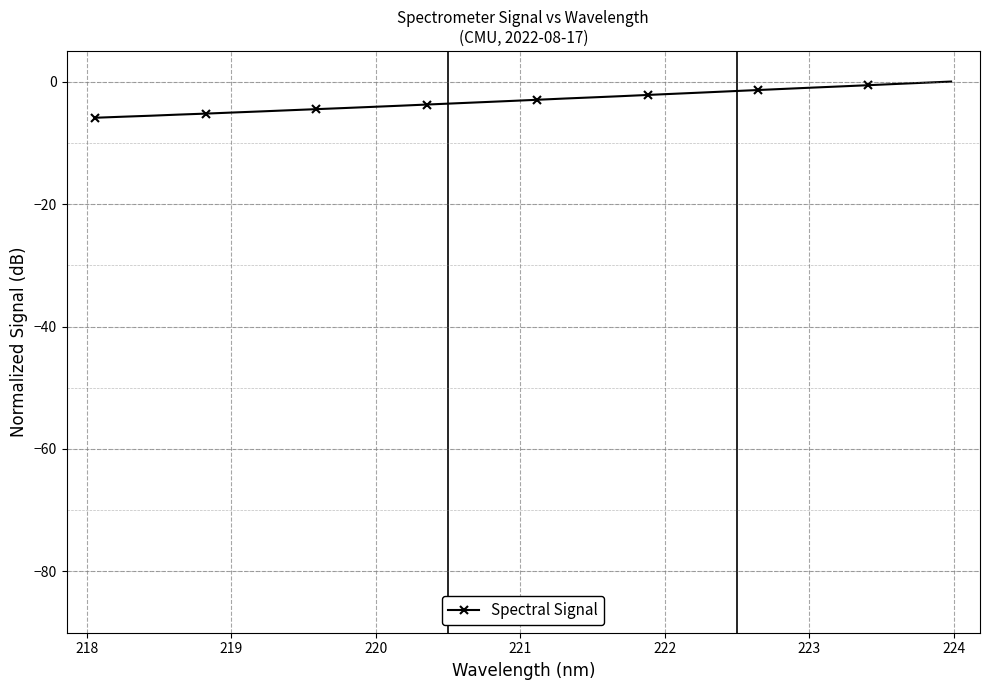

What is the difference between the second highest and second lowest values?

5.5